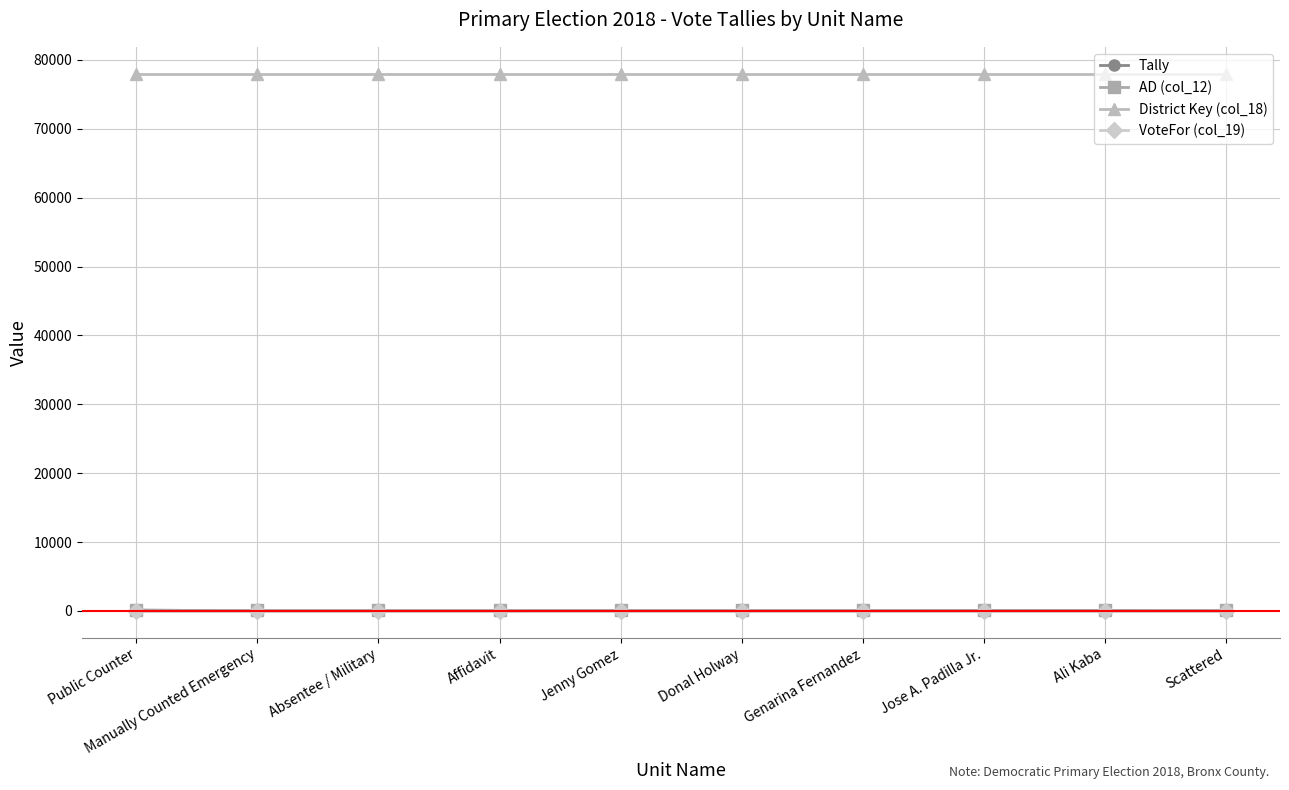

What is the label of the 9th point from the left?

Ali Kaba